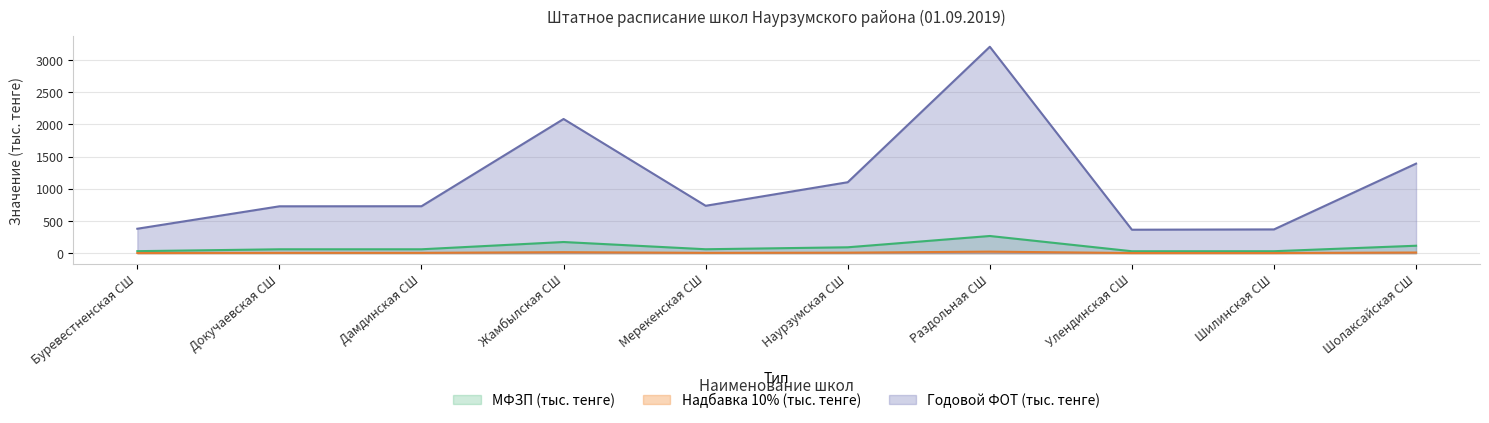

What is the maximum value for Надбавка 10%?

267.0